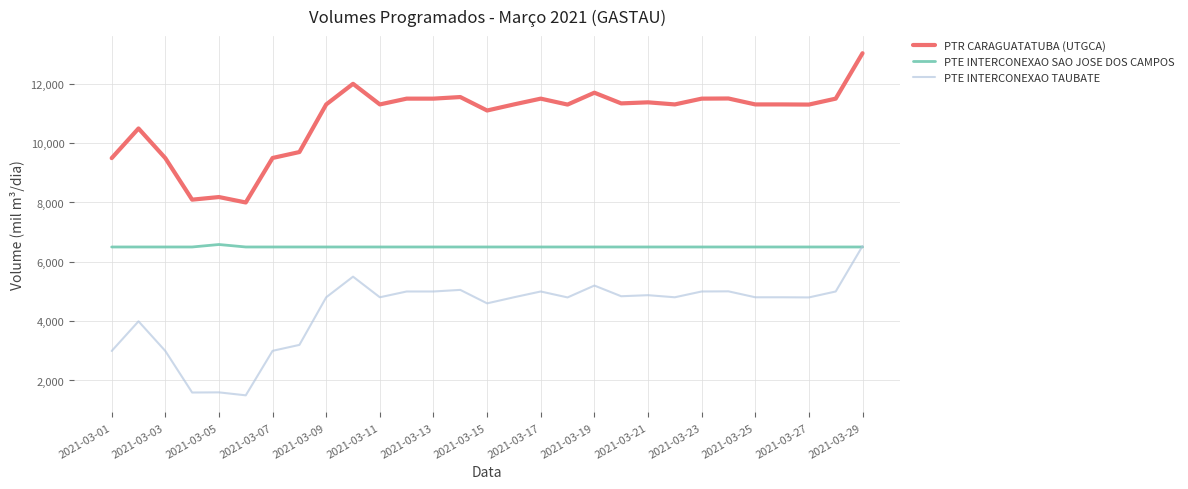

True or false: PTE INTERCONEXAO SAO JOSE DOS CAMPOS and PTR CARAGUATATUBA (UTGCA) intersect in this chart.

False